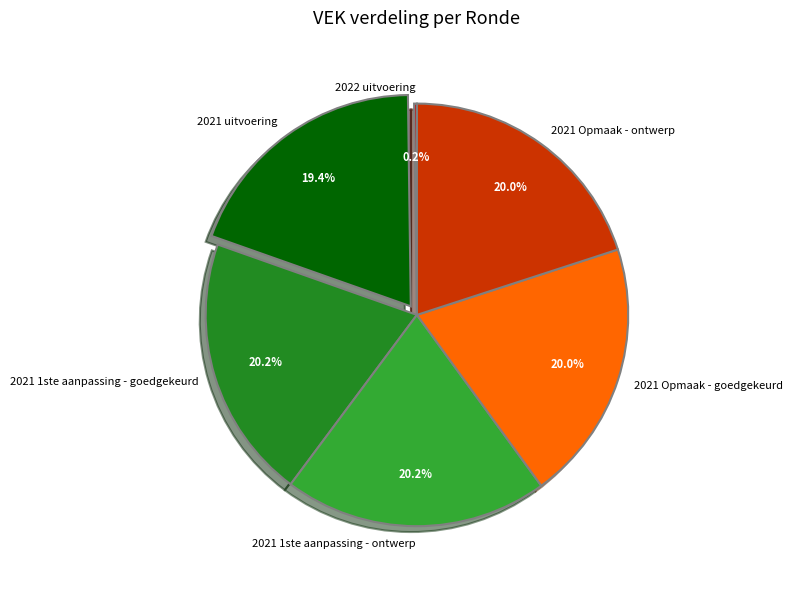

To the nearest percent, what portion does 2021 1ste aanpassing - ontwerp represent?

20%